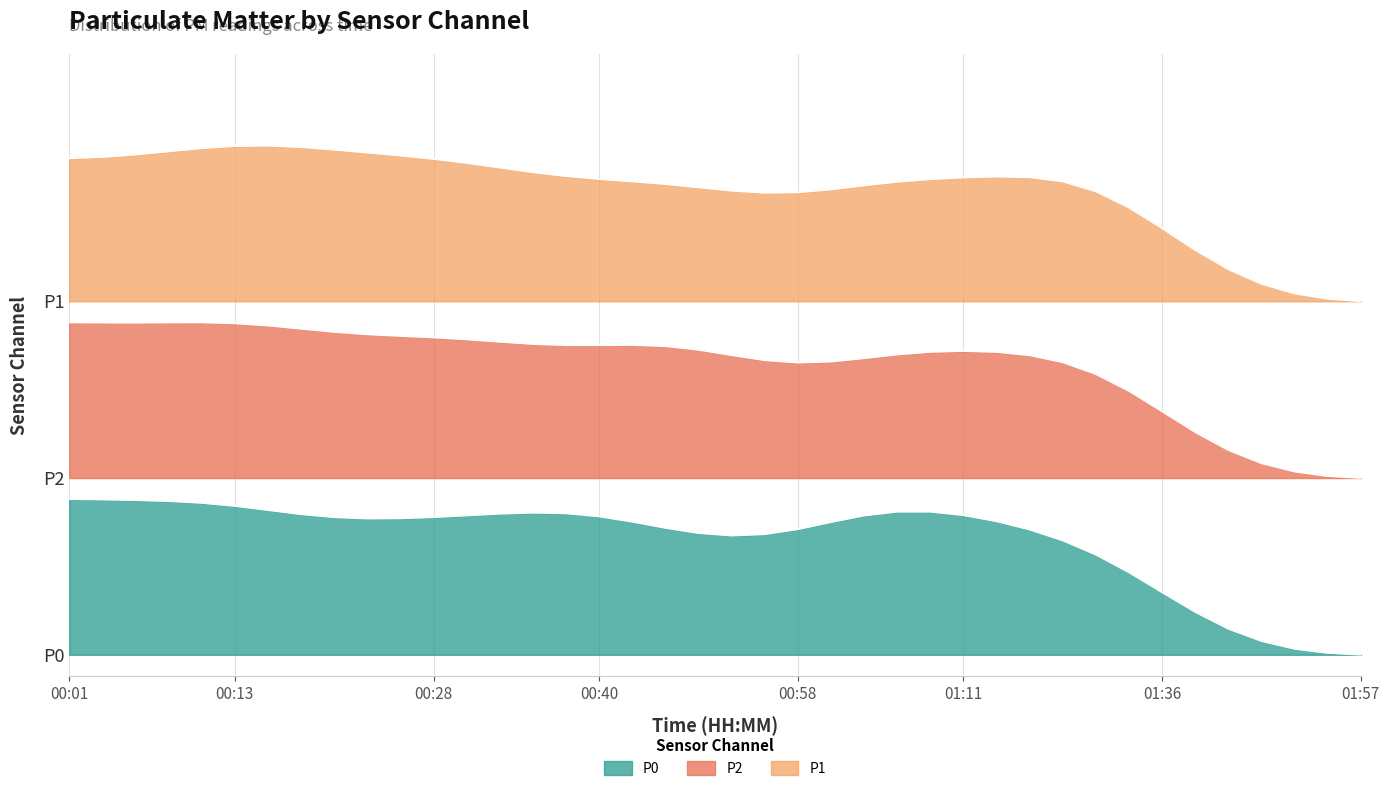

How many data points in P0 are less than 4?

11